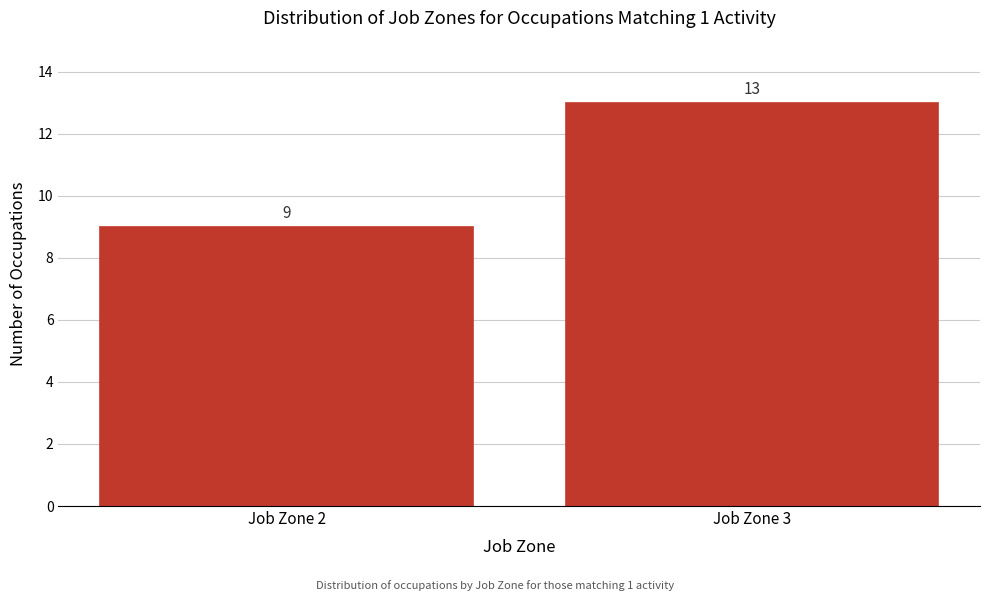

Reading left to right, transcribe all the data shown in this chart.

9	13